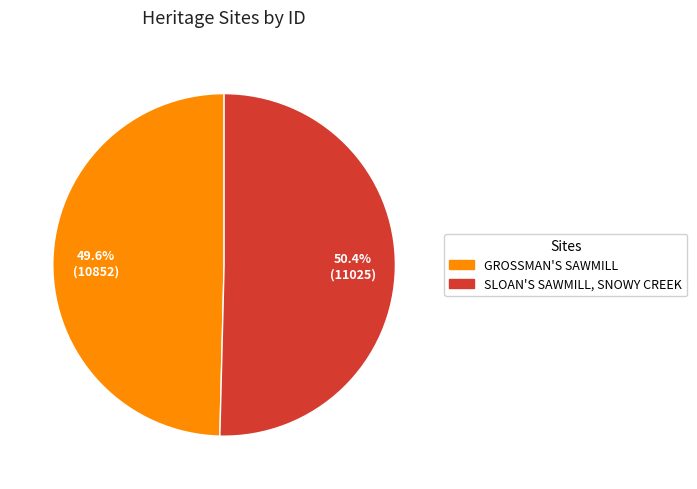

How many segments does this pie chart have?

2